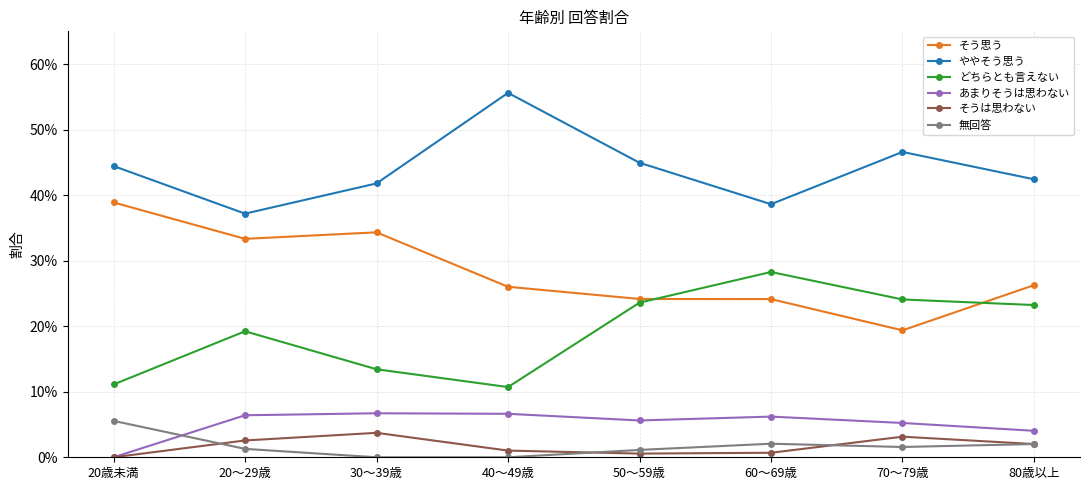

Which category has the highest value in the あまりそうは思わない series?

30～39歳